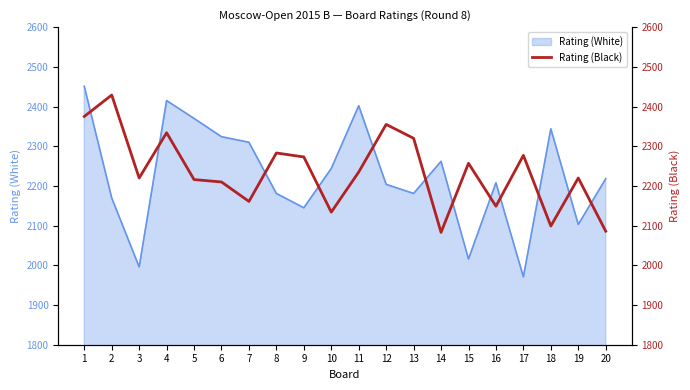

The chart shows a value of 1371 at 12. True or false?

False